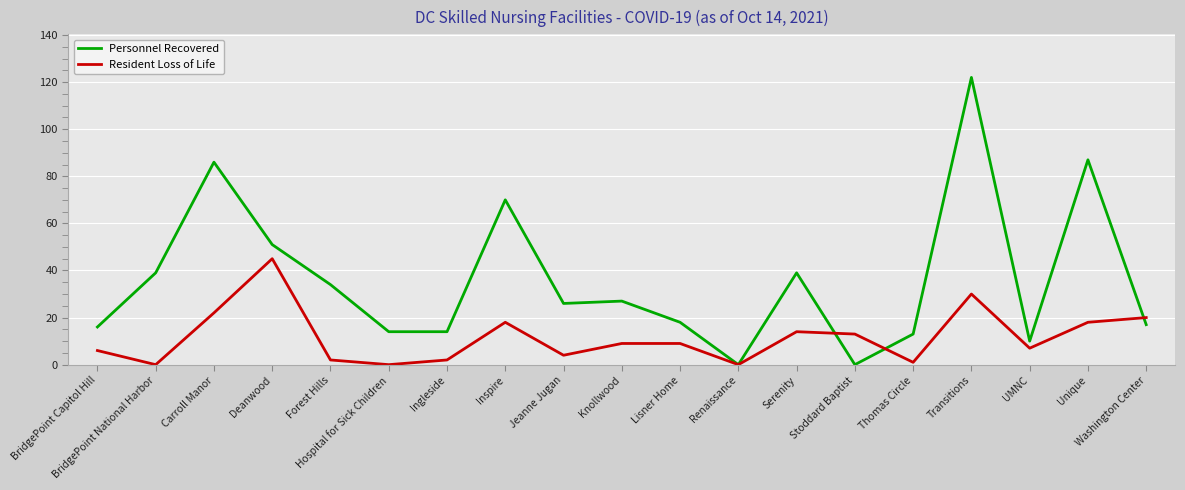

True or false: Resident Loss of Life has more than 2 points higher than both neighbors.

True